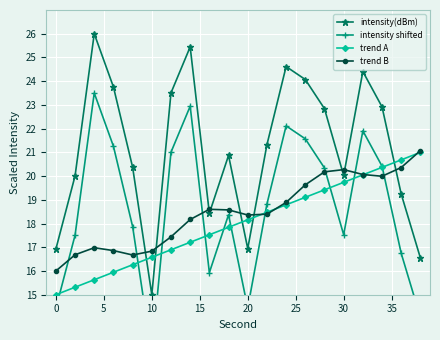

Reading right to left, list all the values displayed in this chart.

intensity(dBm): 16.5	19.2	22.9	24.4	20.0	22.8	24.1	24.6	21.3	16.9	20.9	18.4	25.4	23.5	15.0	20.4	23.8	26.0	20.0	16.9
intensity shifted: 14.0	16.7	20.4	21.9	17.5	20.3	21.6	22.1	18.8	14.4	18.4	15.9	22.9	21.0	12.5	17.9	21.3	23.5	17.5	14.4
trend A: 21.0	20.7	20.4	20.1	19.7	19.4	19.1	18.8	18.5	18.2	17.8	17.5	17.2	16.9	16.6	16.3	15.9	15.6	15.3	15.0
trend B: 21.1	20.4	20.0	20.1	20.3	20.2	19.6	18.9	18.4	18.4	18.6	18.6	18.2	17.4	16.8	16.7	16.9	17.0	16.7	16.0